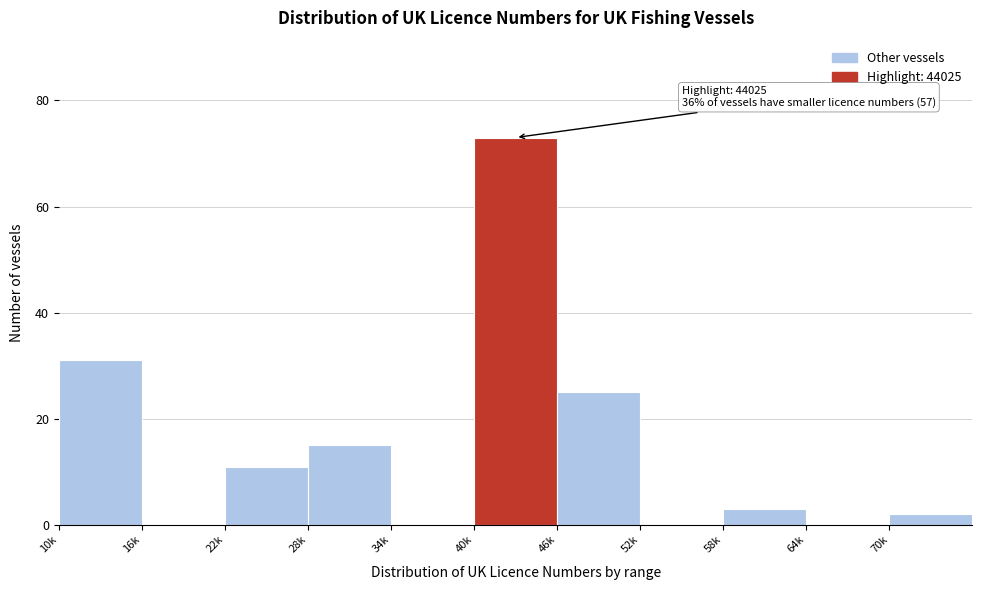

Reading left to right, extract all data points from this chart.

10k=31	16k=0	22k=11	28k=15	34k=0	40k=73	46k=25	52k=0	58k=3	64k=0	70k=2